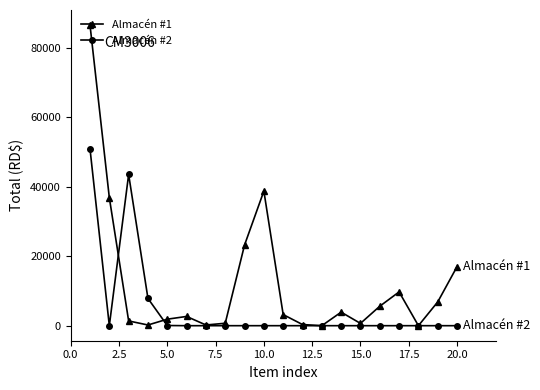

What is the value of the Almacén #1 point at the 19th from the left?

6840.0